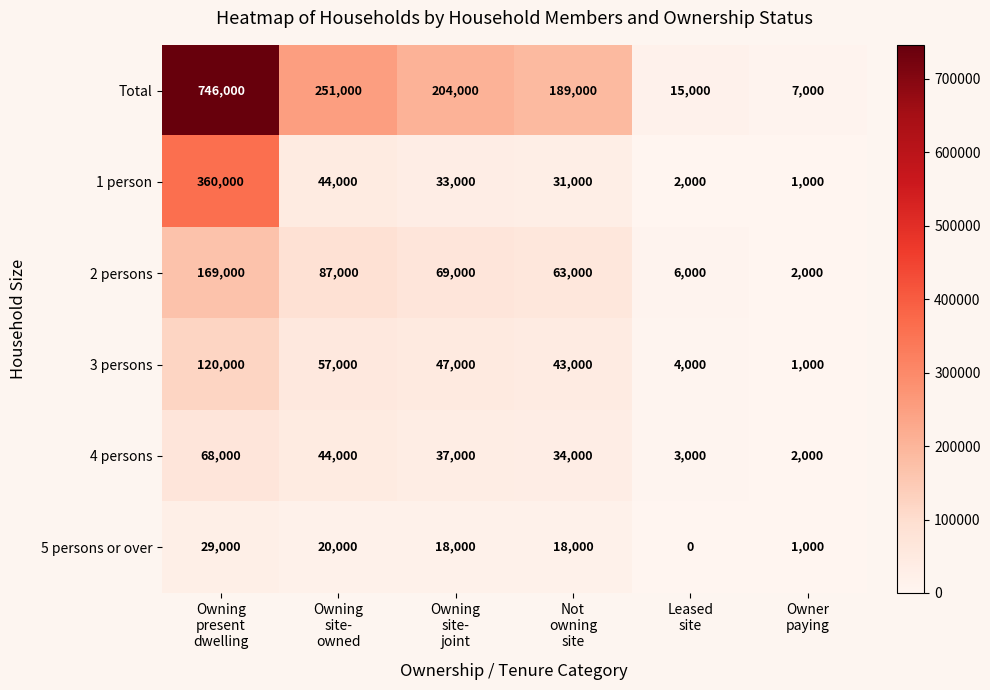

What is the spread (max minus min) of values at Owning
site-
owned?

231000